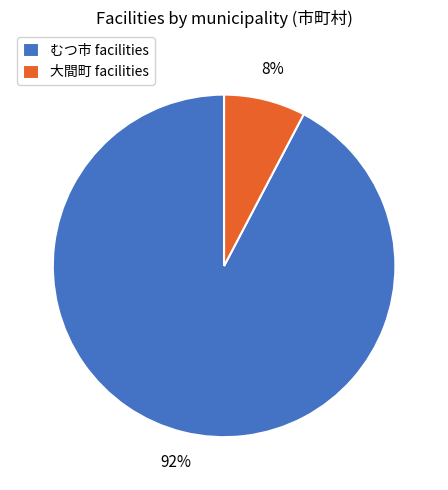

Does any single category account for the majority?

Yes